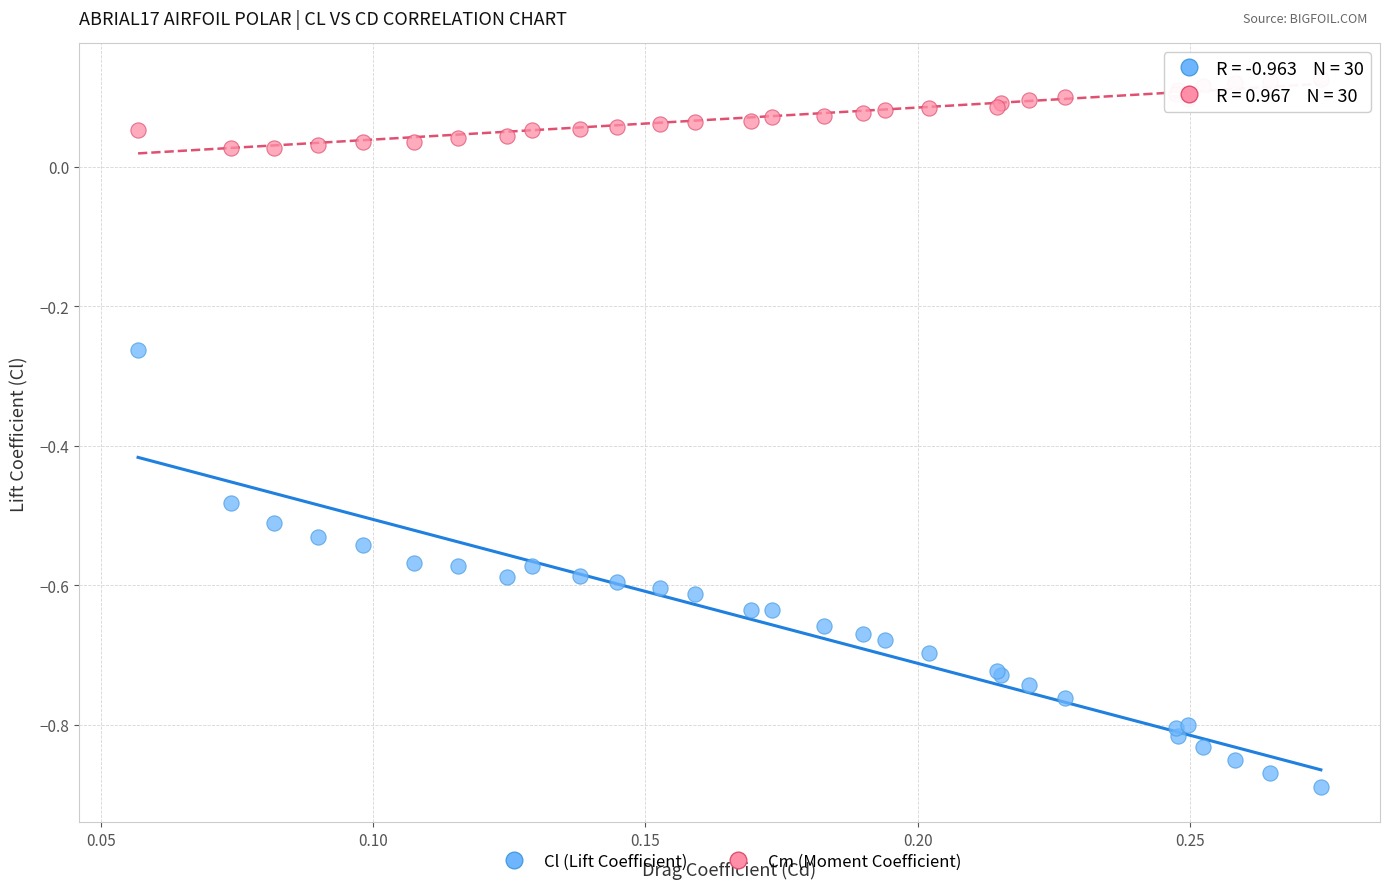

Which series reaches the maximum Y coordinate?

Cm (Moment Coefficient)